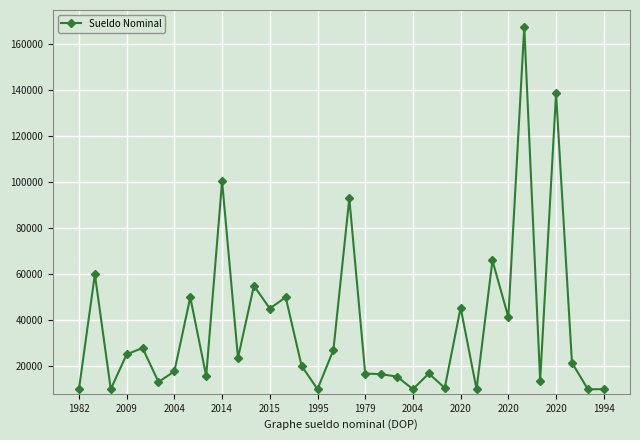

How many series are shown in this chart?

1